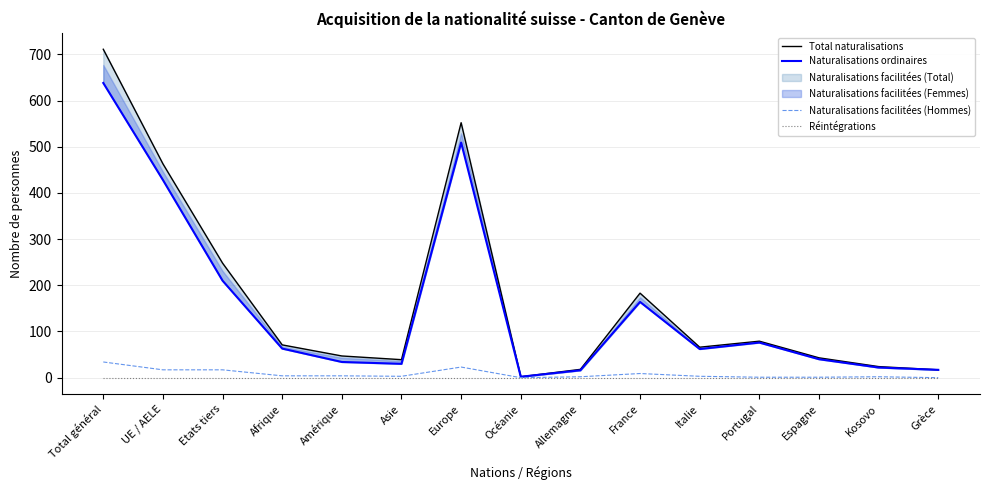

What is the greatest value displayed?

711